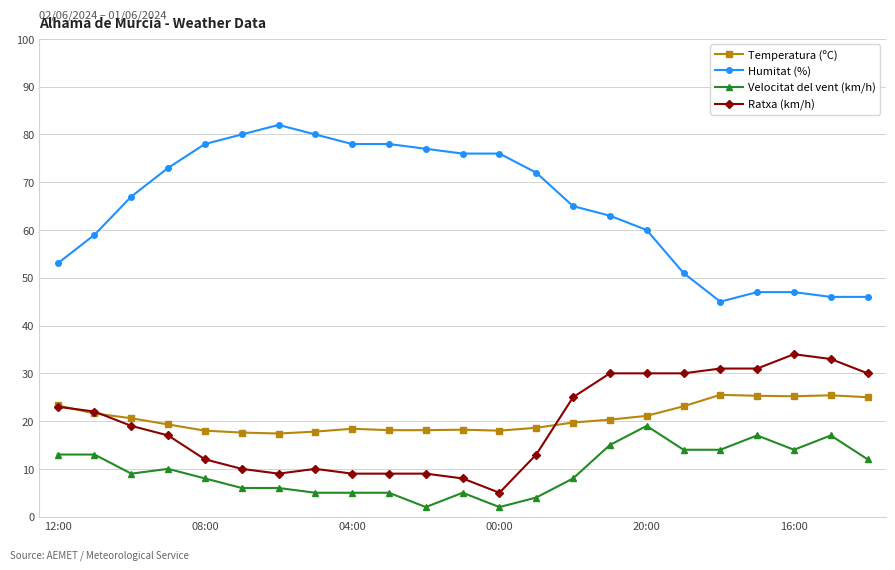

True or false: Temperatura (ºC) has more than 0 interior local peaks.

True